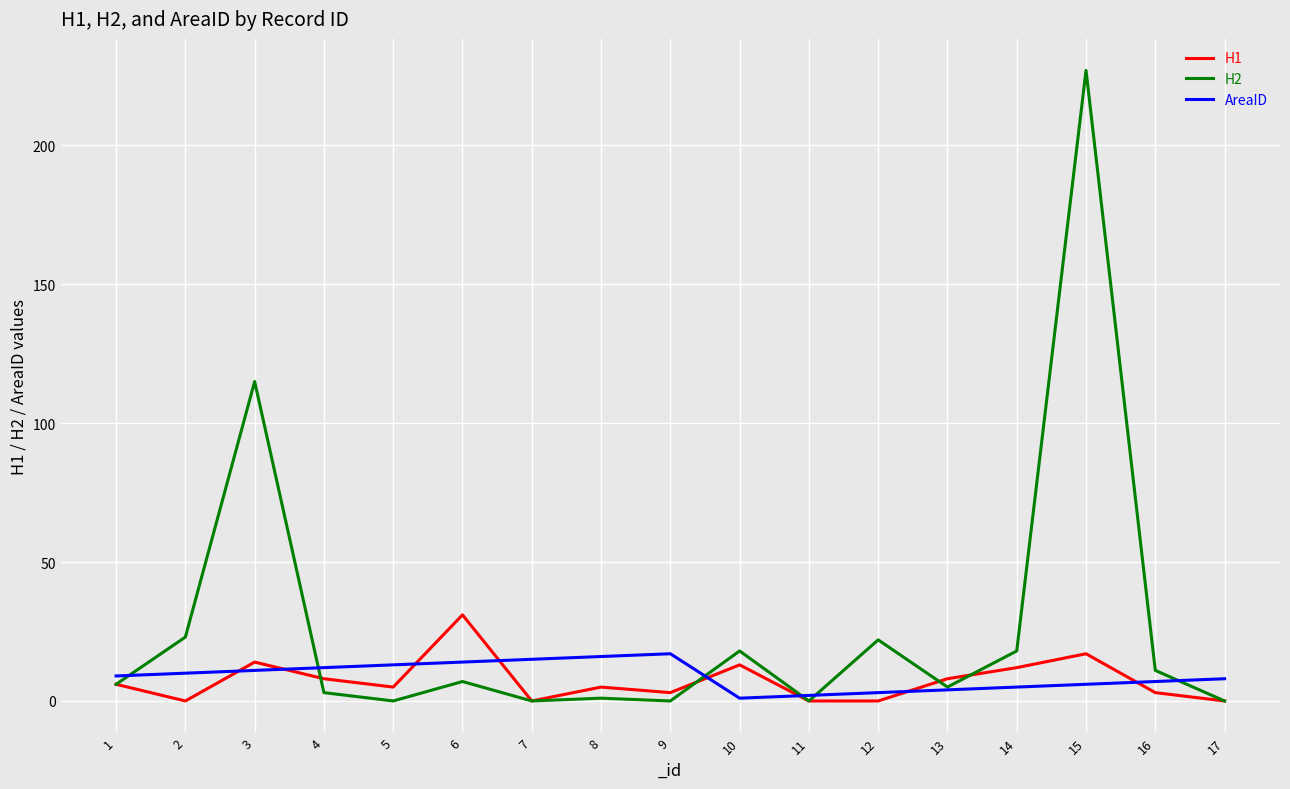

Reading left to right, list all the values displayed in this chart.

H1: 1=6	2=0	3=14	4=8	5=5	6=31	7=0	8=5	9=3	10=13	11=0	12=0	13=8	14=12	15=17	16=3	17=0
H2: 1=6	2=23	3=115	4=3	5=0	6=7	7=0	8=1	9=0	10=18	11=0	12=22	13=5	14=18	15=227	16=11	17=0
AreaID: 1=9	2=10	3=11	4=12	5=13	6=14	7=15	8=16	9=17	10=1	11=2	12=3	13=4	14=5	15=6	16=7	17=8